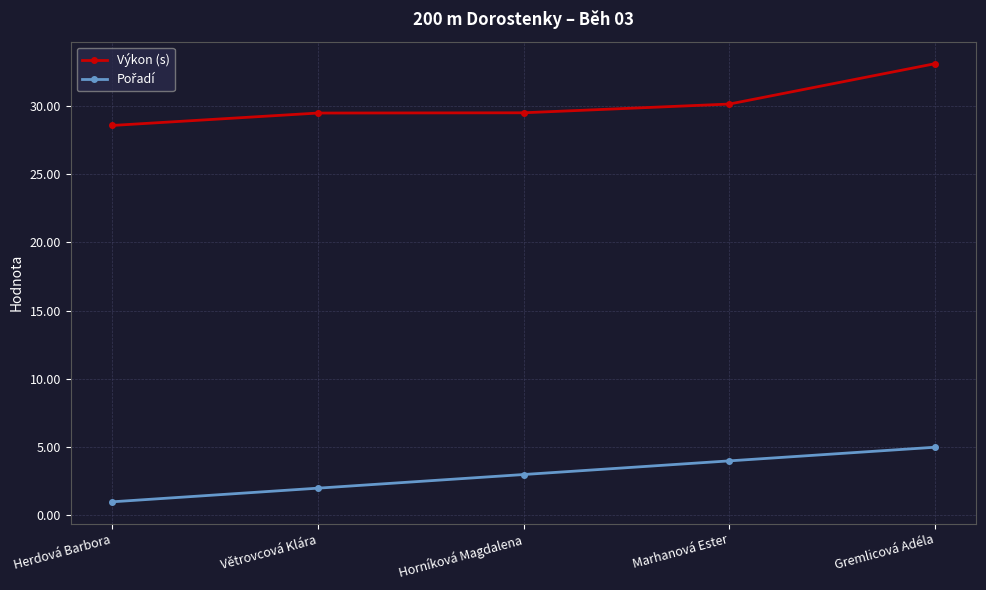

The Výkon (s) series shows 19.5 at Marhanová Ester. True or false?

False